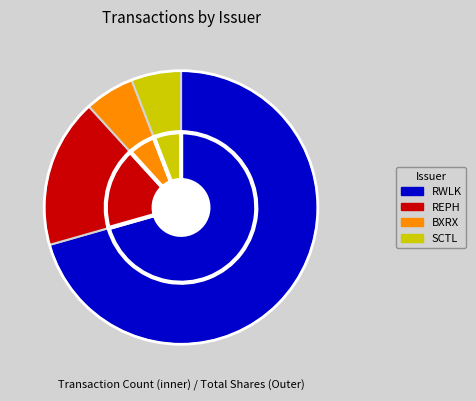

To the nearest percent, what is the combined percentage of RWLK and BXRX?

76%